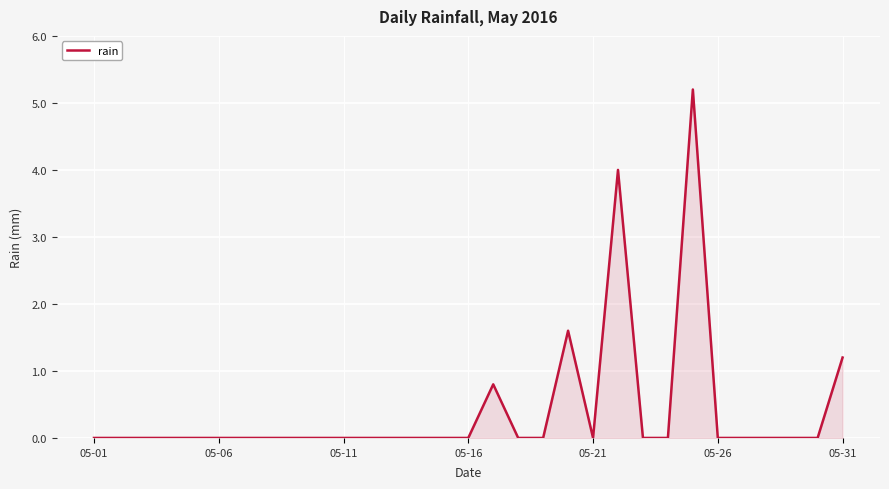

What is the maximum value shown in the chart?

5.2